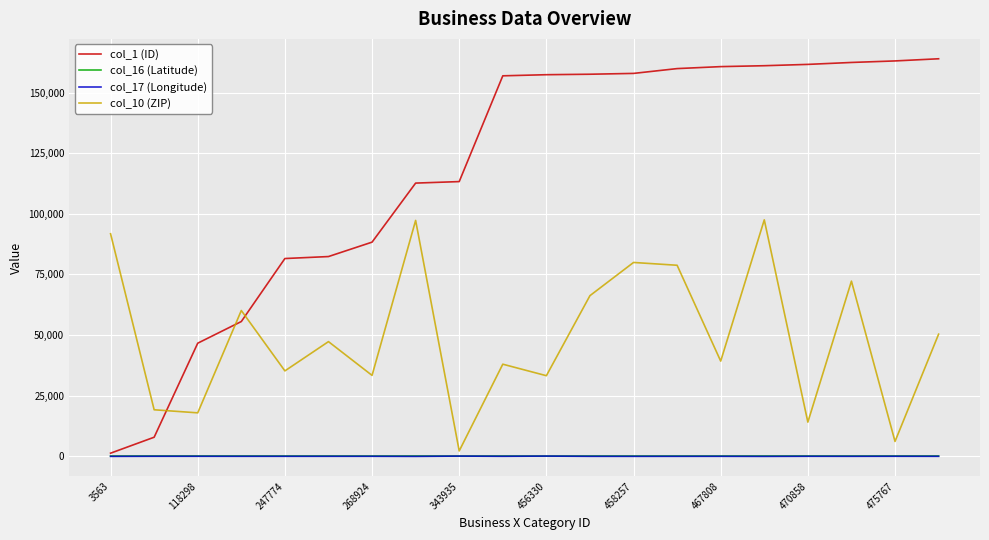

Which series ends up on top after the final intersection of col_10 (ZIP) and col_1 (ID)?

col_1 (ID)